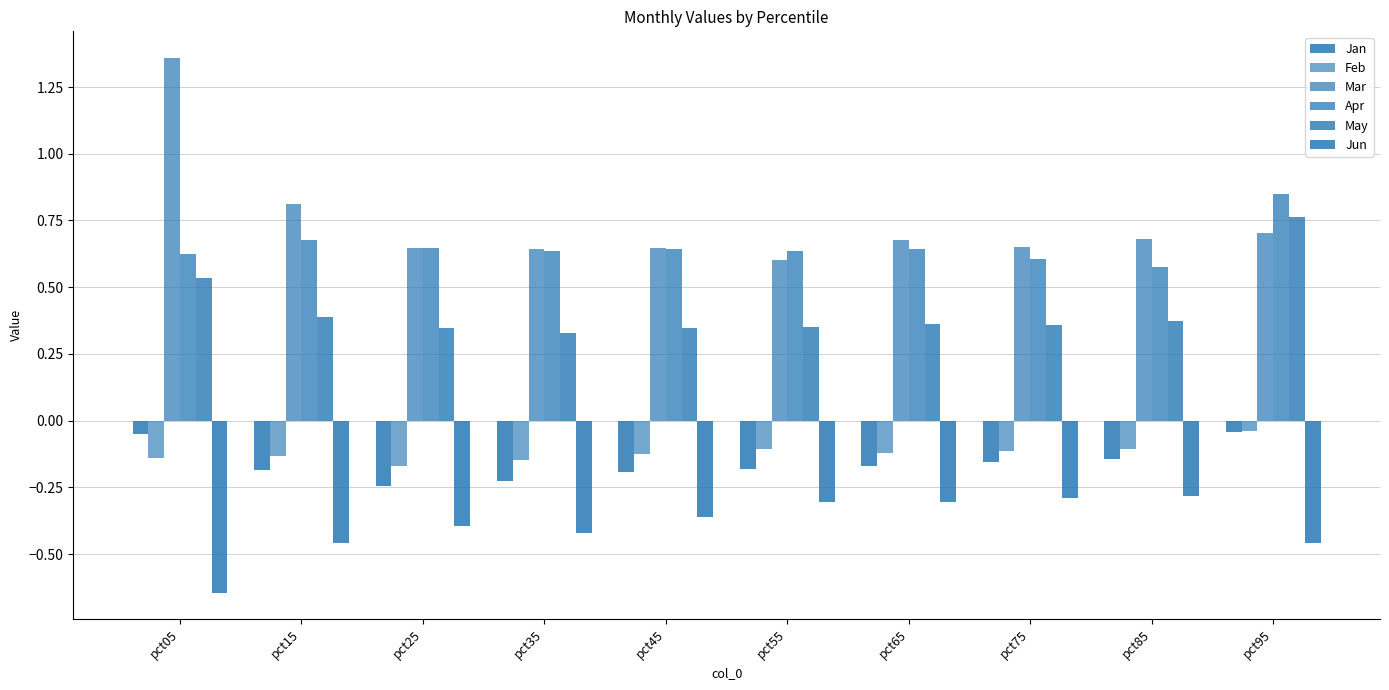

What is the value of the May bar at the 6th from the left?

0.3